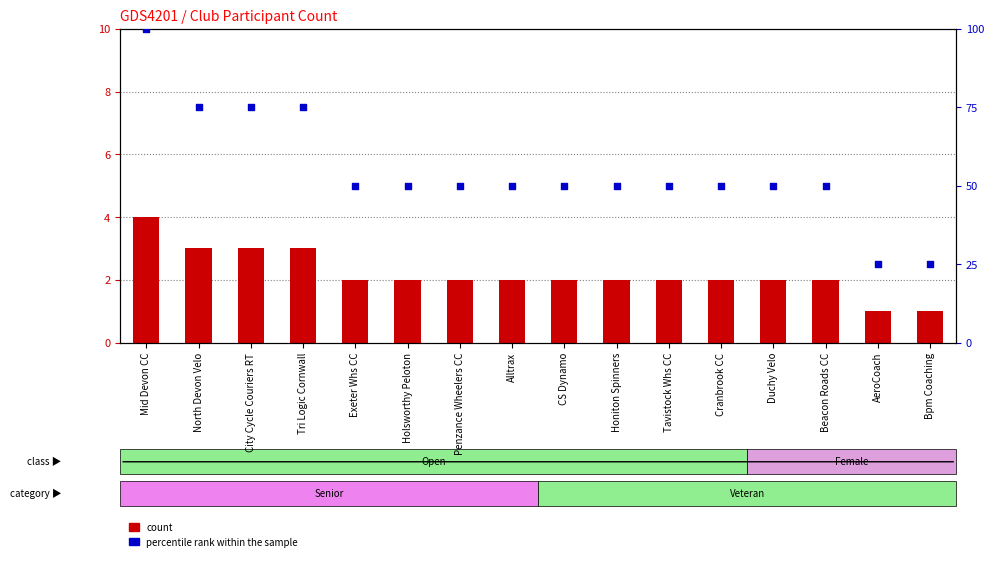

Which series has the largest total across all categories?

percentile rank within the sample